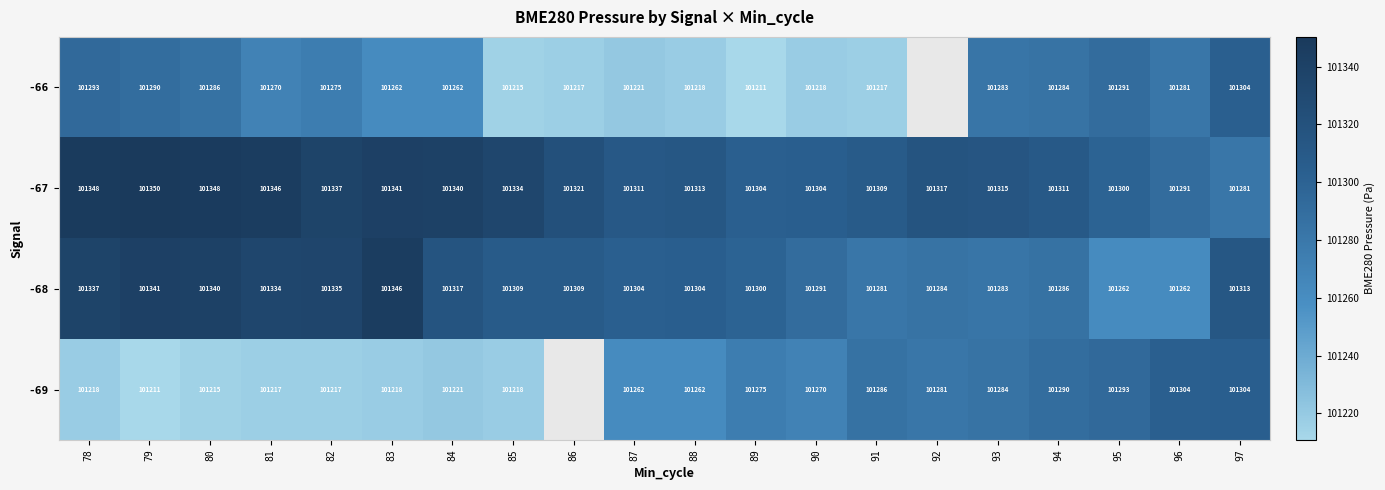

Is the value of -68 at 96 greater than the value of -67 at 86?

No